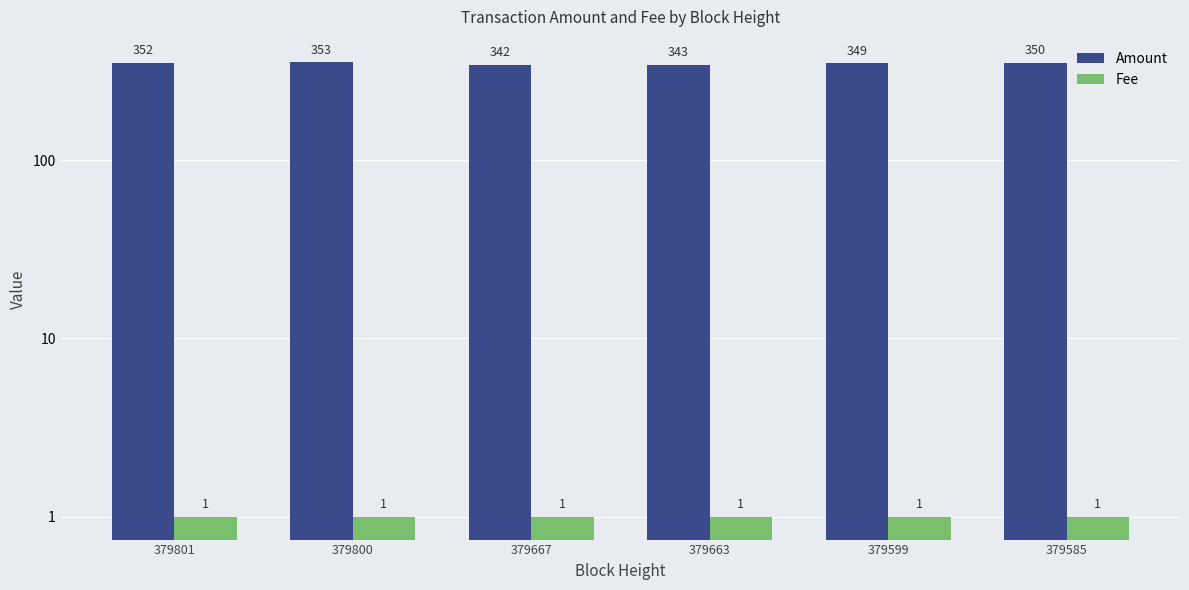

What is the sum of all Fee values?

6